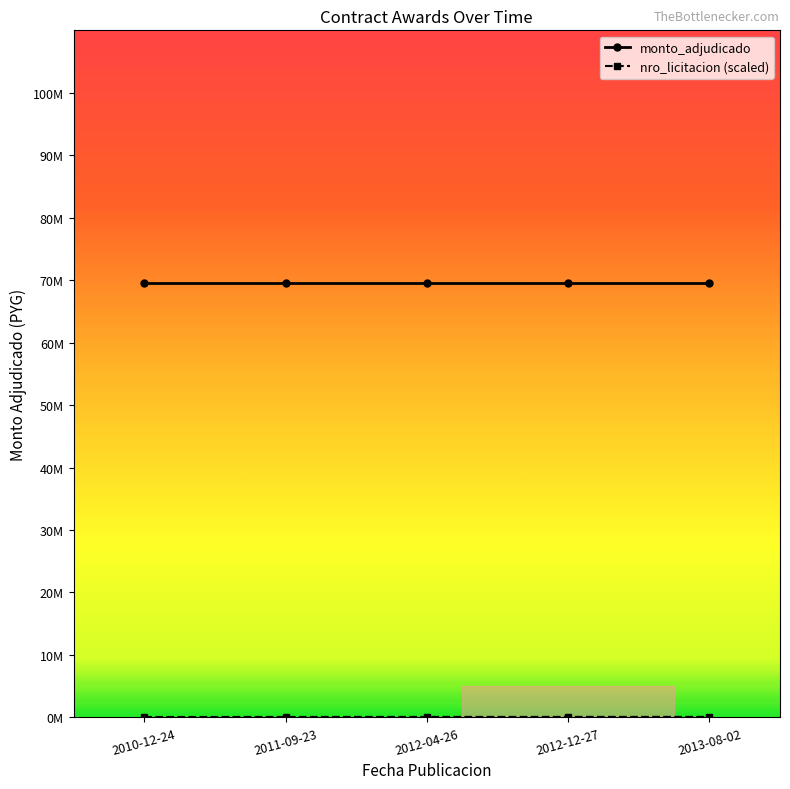

True or false: nro_licitacion (scaled) and monto_adjudicado cross at least once.

False